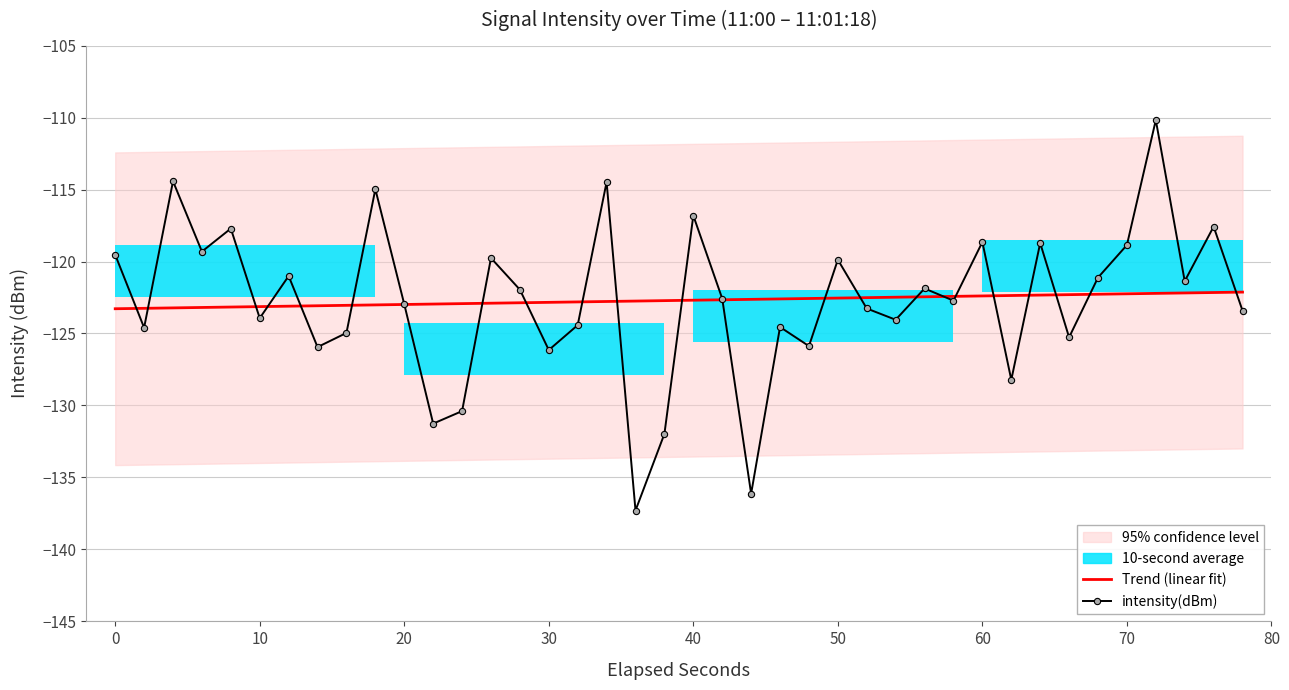

The intensity(dBm) series shows -118.9 at 70. True or false?

True